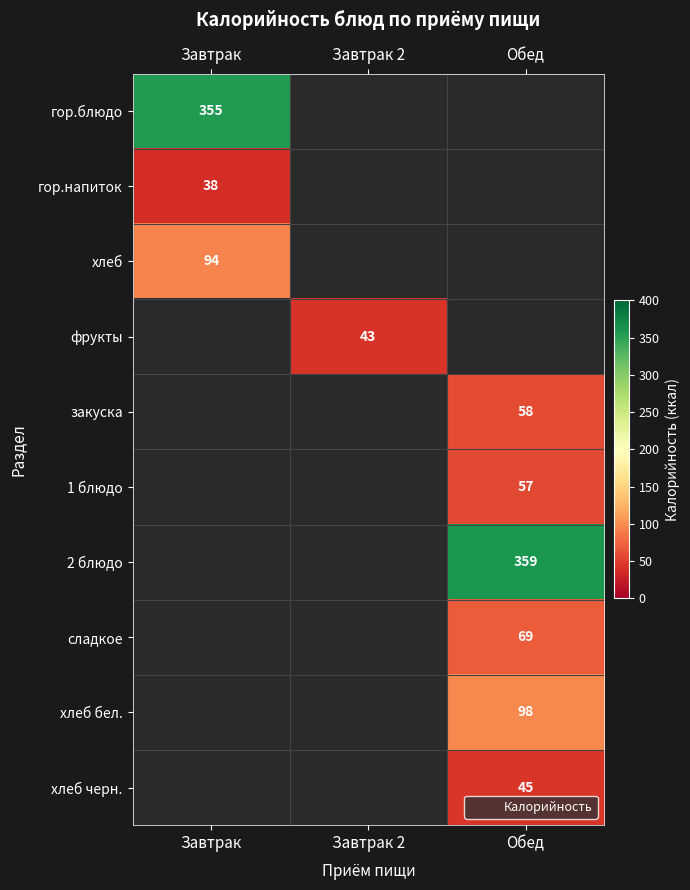

What is the approximate value of хлеб at Завтрак?

94.0